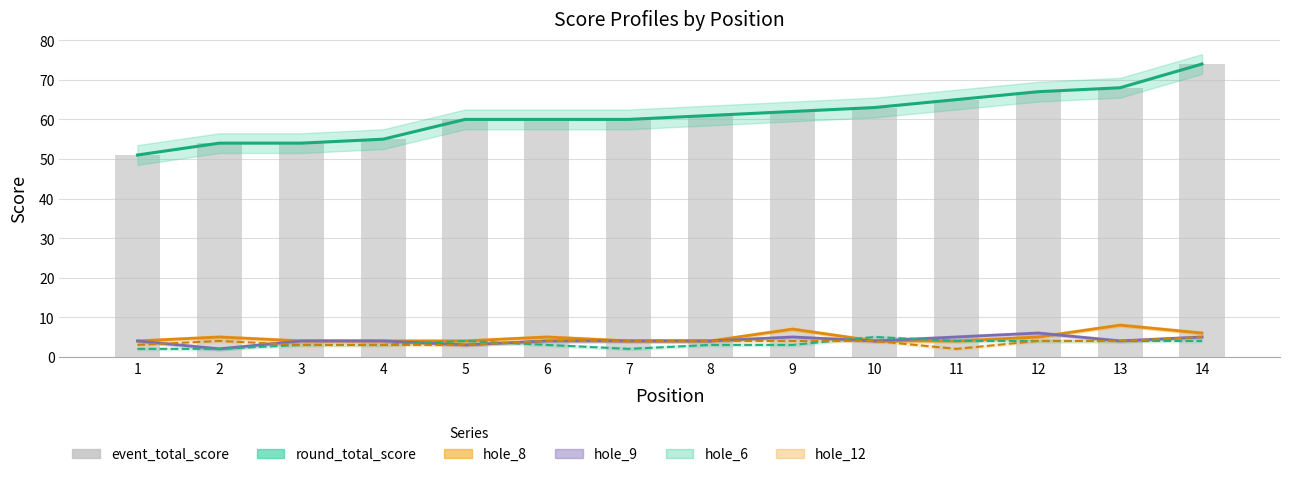

What is the change in value from 5 to 9?

+2